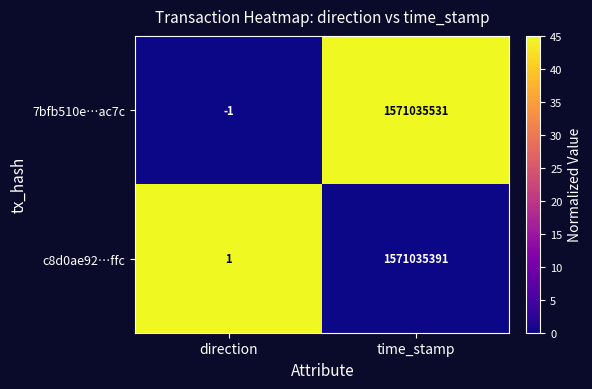

Which label corresponds to the smallest value in the chart?

direction